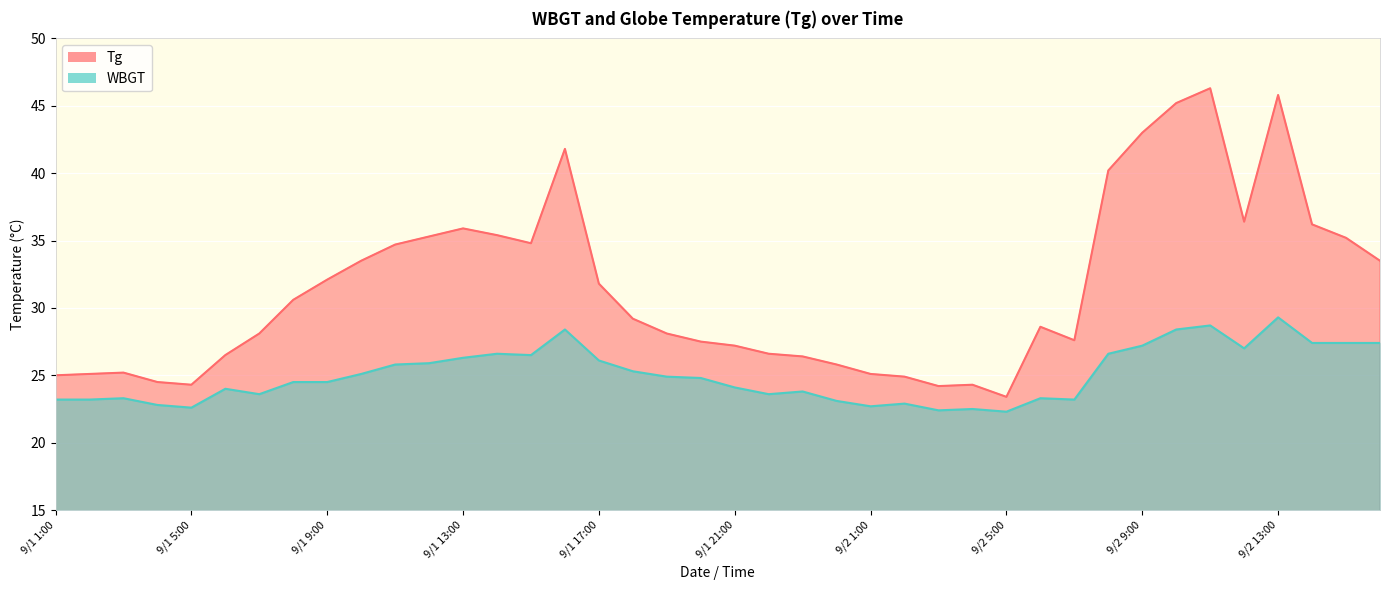

How many interior local peaks does the WBGT series have?

10